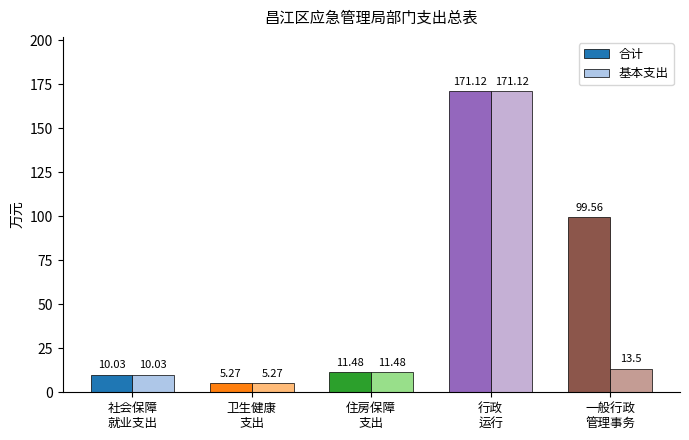

The value of 基本支出 at 一般行政
管理事务 is 6.2. True or false?

False